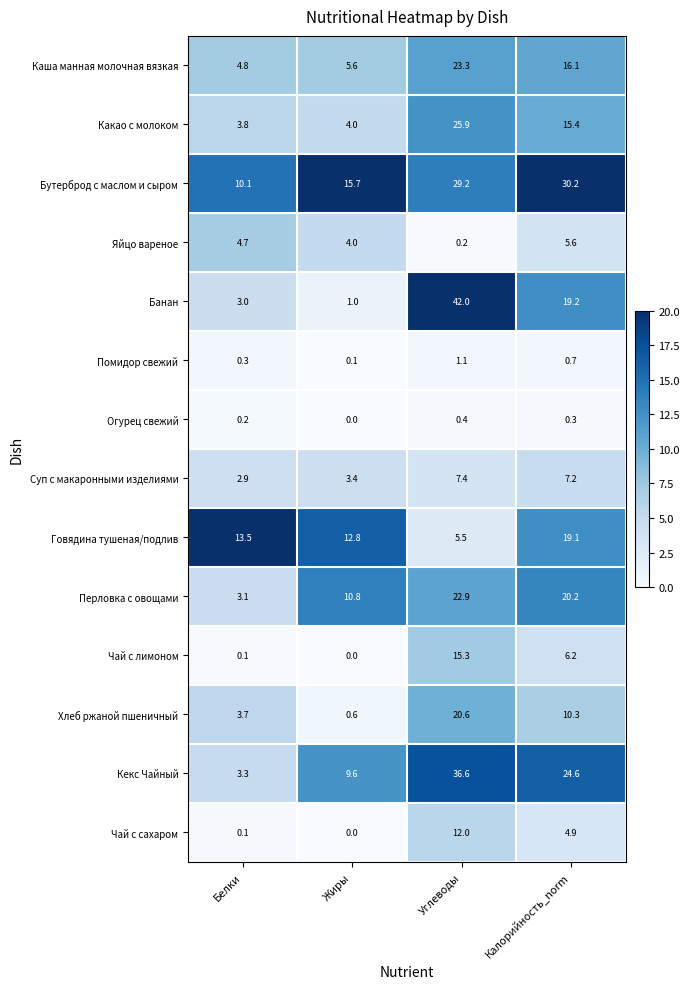

Rank the series by their maximum value, from highest to lowest.

Банан, Кекс Чайный, Бутерброд с маслом и сыром, Какао с молоком, Каша манная молочная вязкая, Перловка с овощами, Хлеб ржаной пшеничный, Говядина тушеная/подлив, Чай с лимоном, Чай с сахаром, Суп с макаронными изделиями, Яйцо вареное, Помидор свежий, Огурец свежий